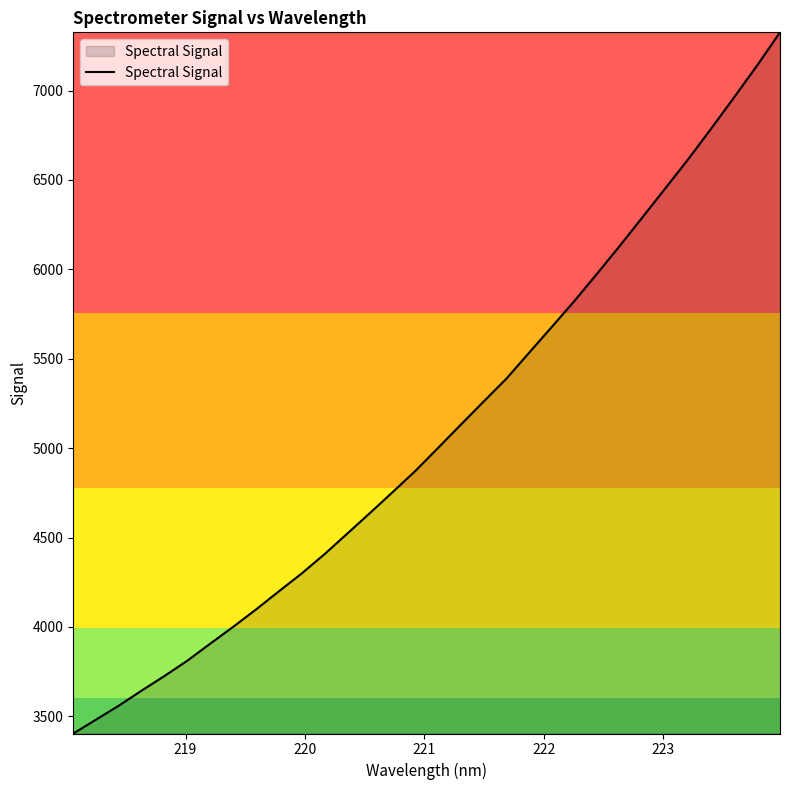

How many lines are shown in the chart?

1